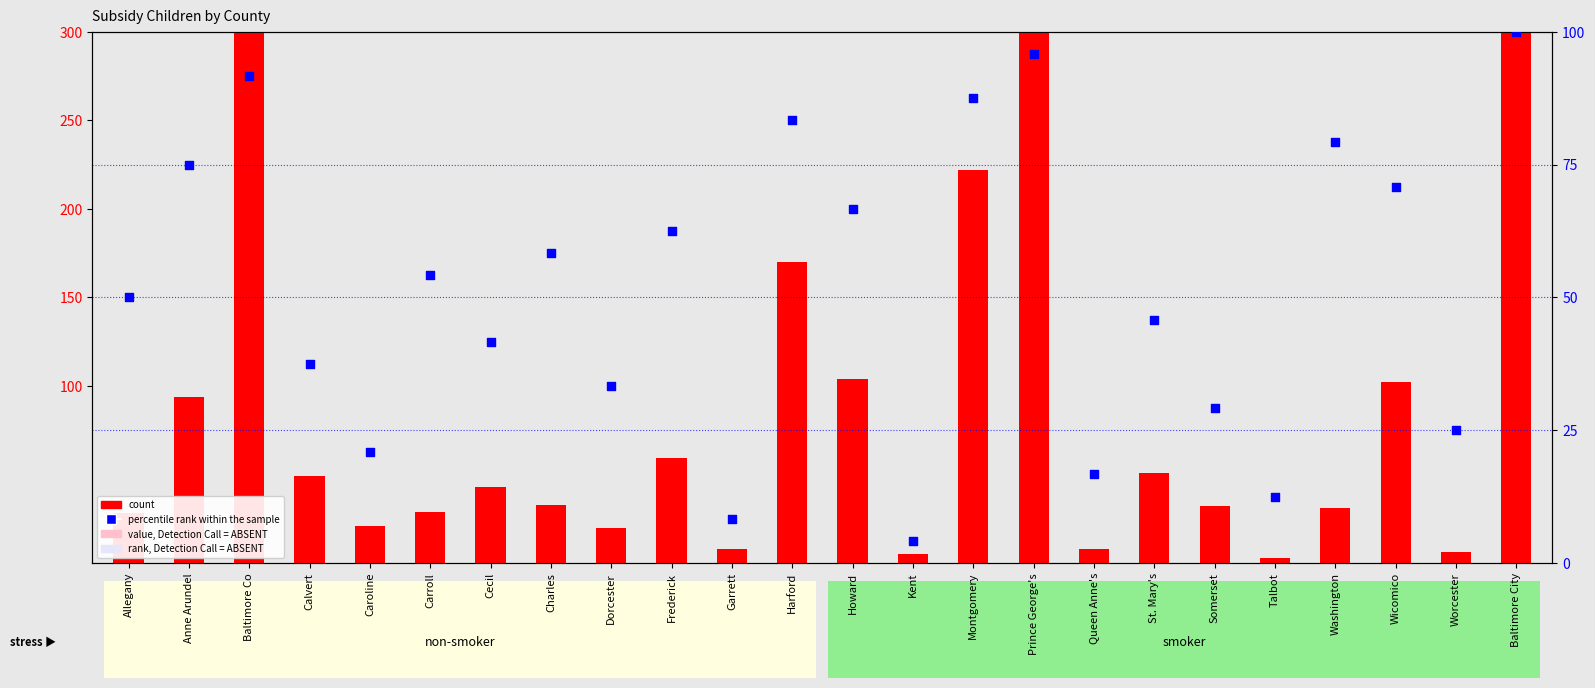

At which category is the sum across all series the highest?

Baltimore City